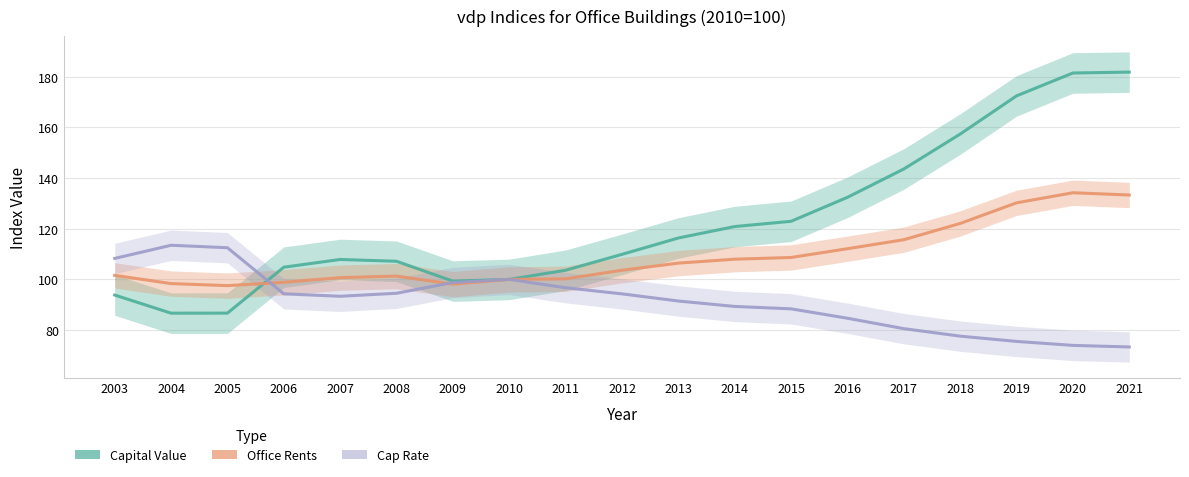

How many data points in Capital Value are less than 109?

9